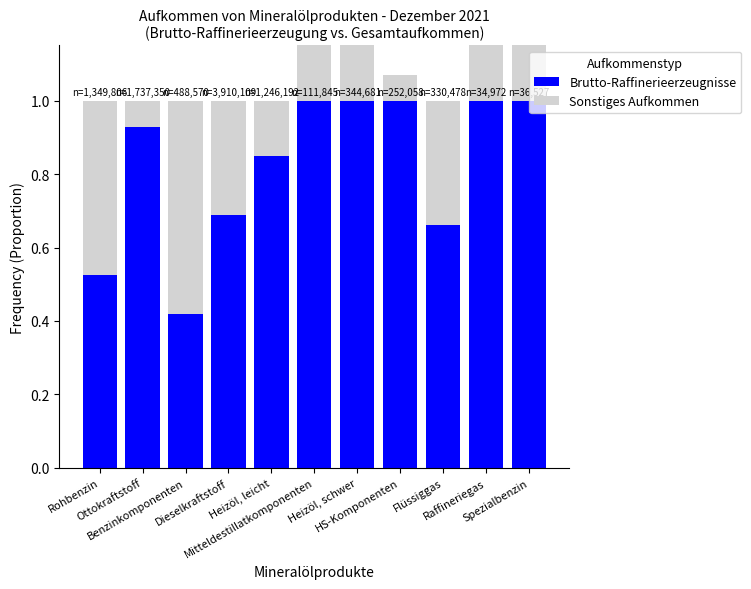

Which has a higher value, Heizöl, leicht or HS-Komponenten?

HS-Komponenten